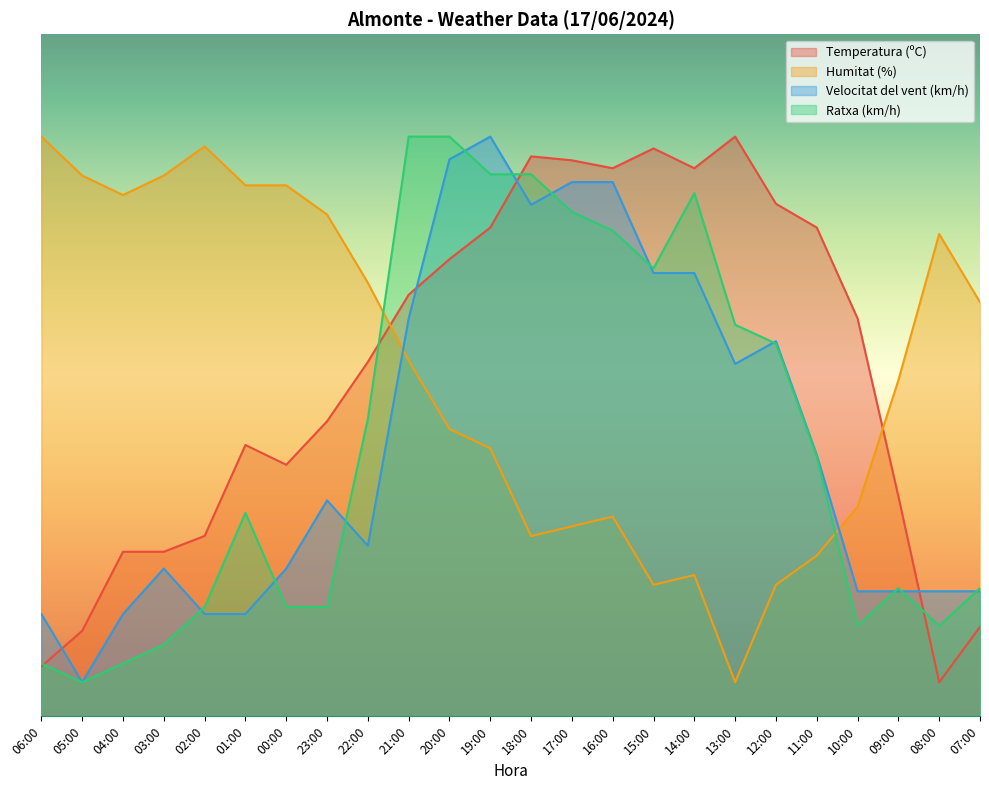

At which category is the sum across all series the highest?

20:00